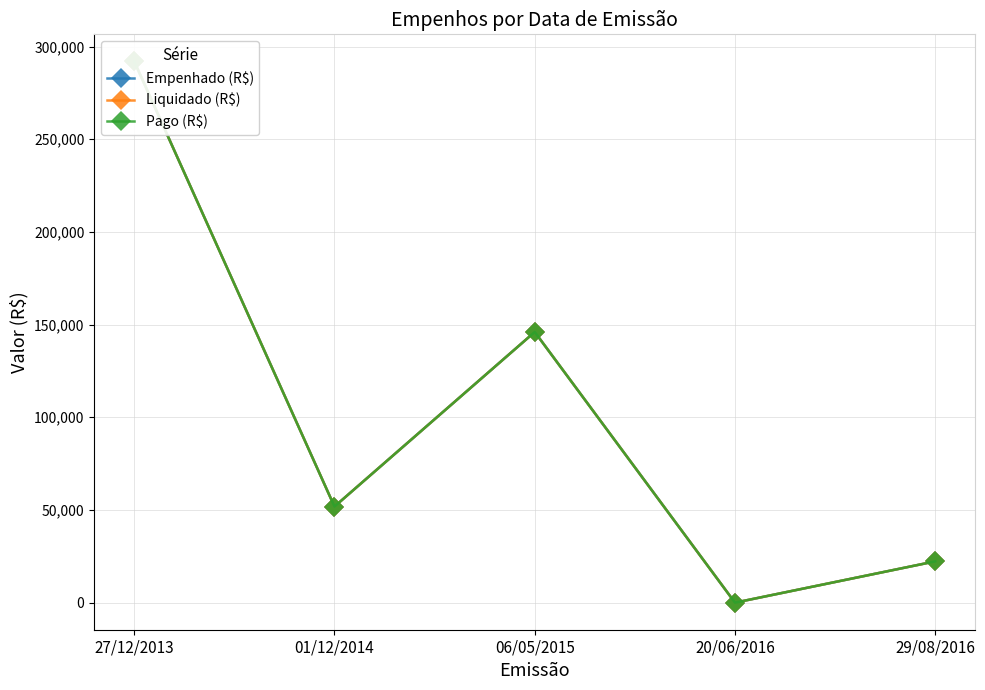

Is this an area chart (filled region under the line)?

No